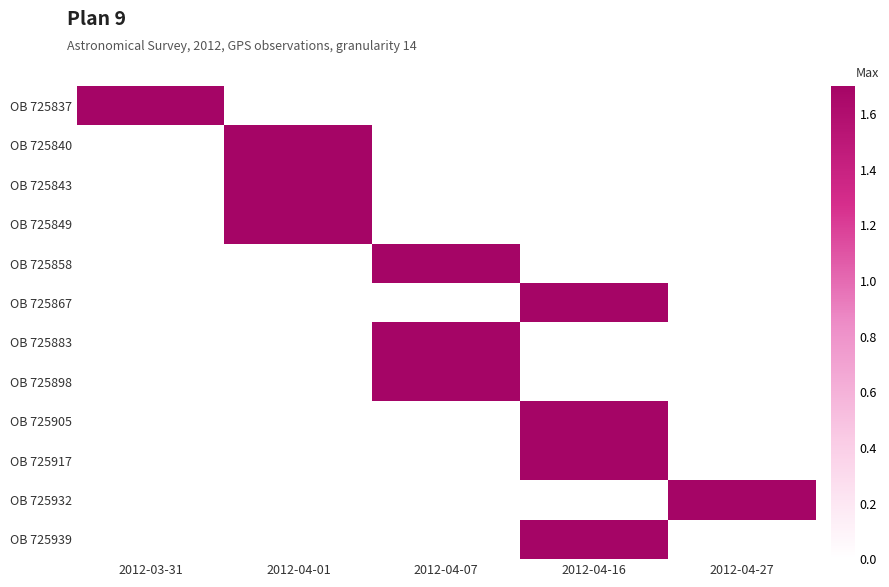

Which series has the largest total across all categories?

OB 725837